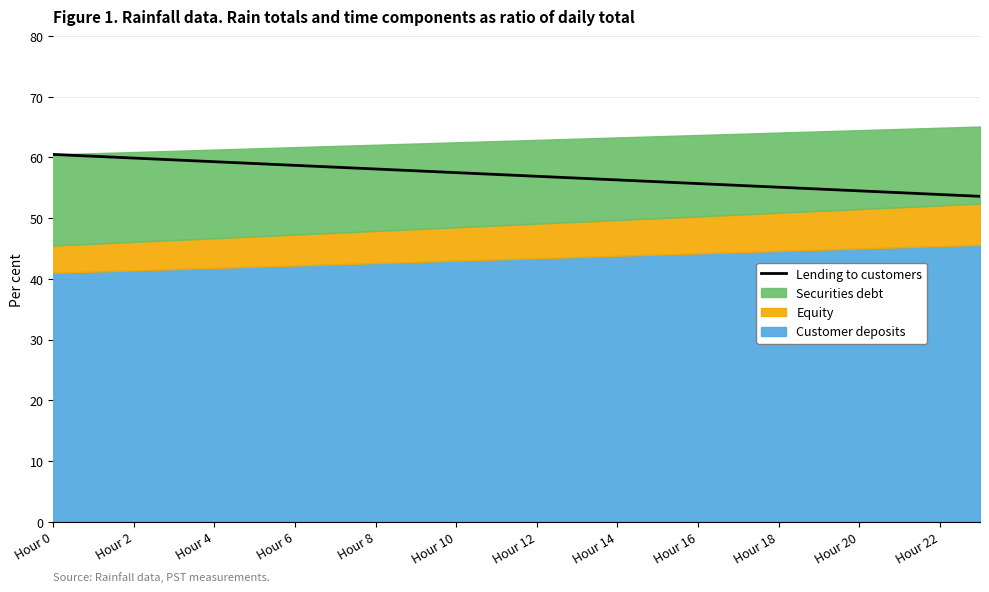

The value at Hour 22 is 35.8. True or false?

False